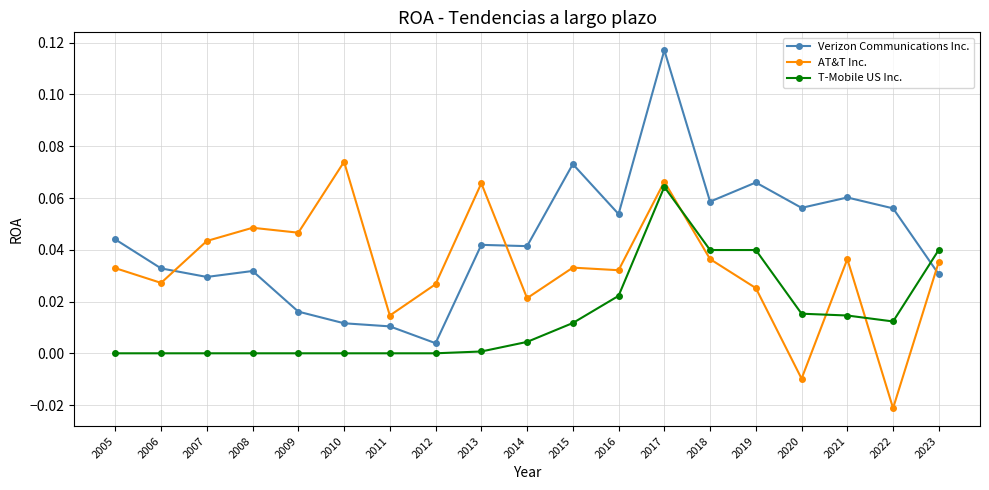

Which series changed the most between 2007 and 2021?

Verizon Communications Inc.